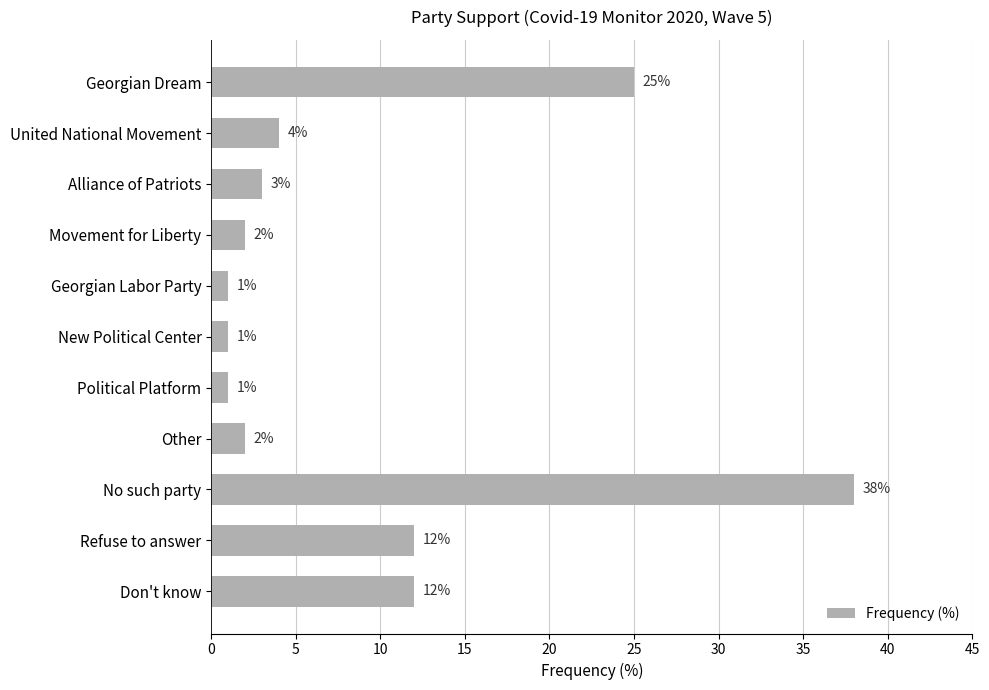

What is the label of the 7th bar from the top?

Political Platform